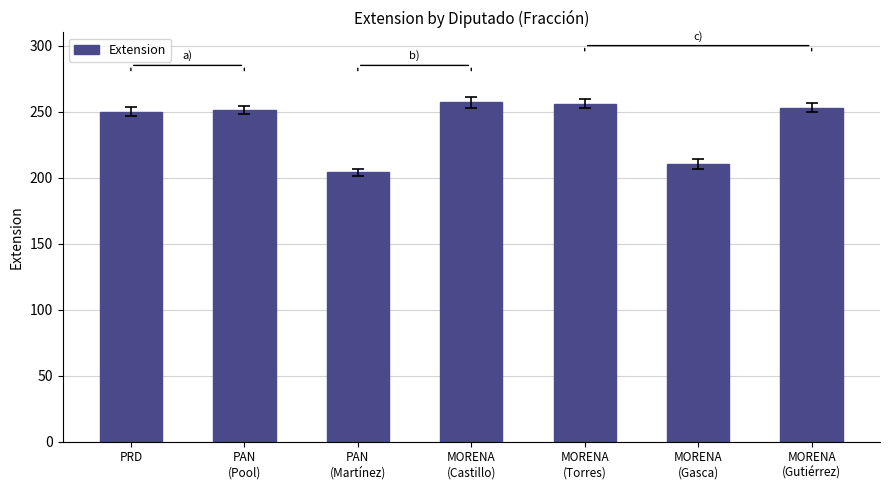

What is the sum of all values?

1681